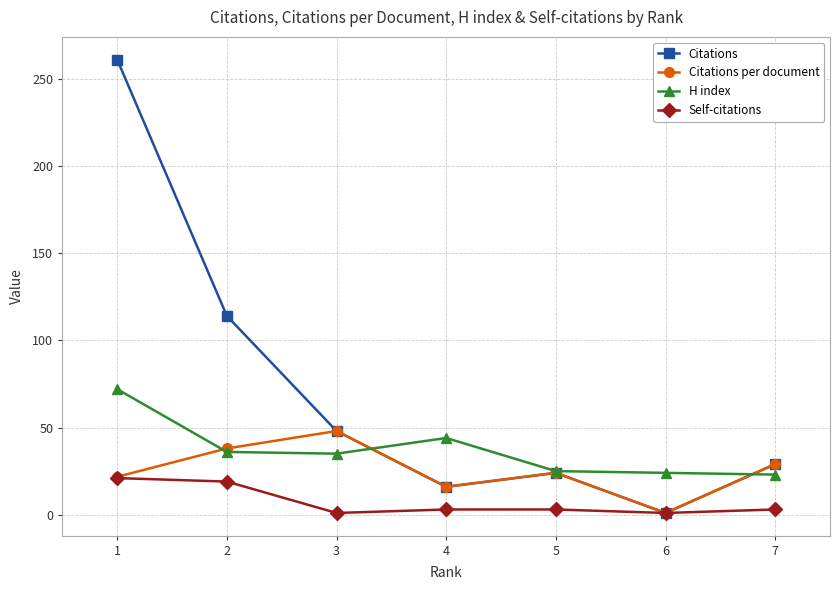

What is the value of the Citations point at the 1st from the left?

261.0